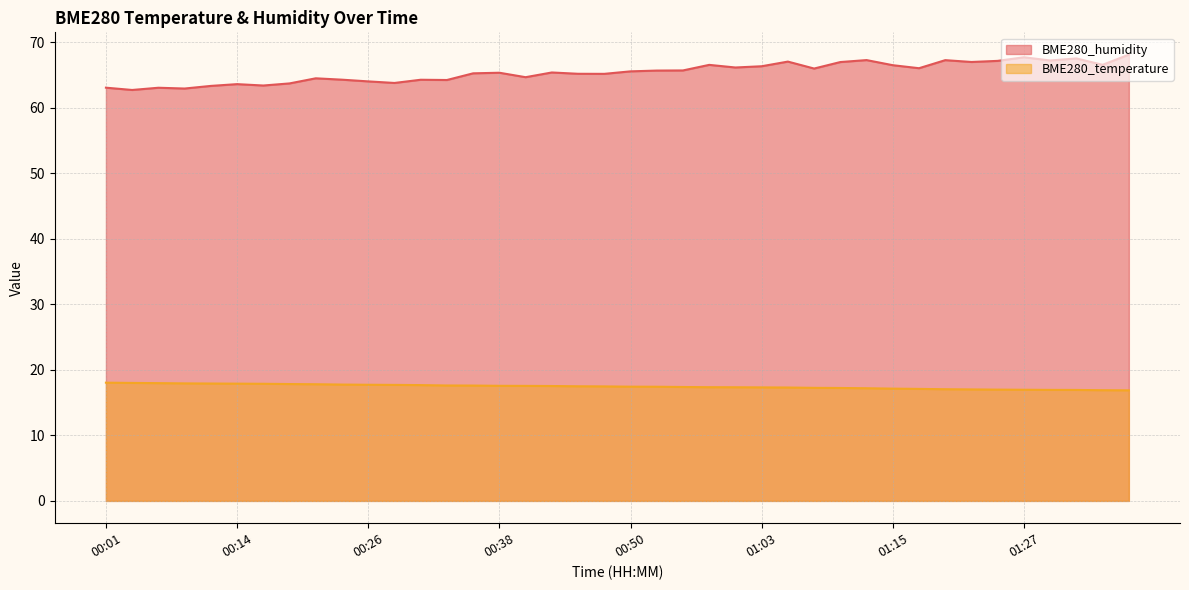

What are all the series names shown in the legend?

BME280_humidity, BME280_temperature